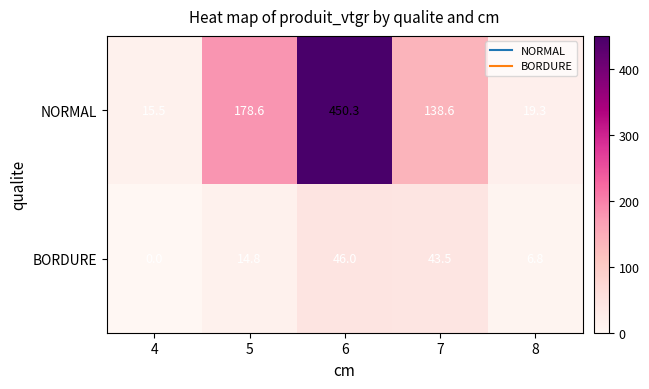

Reading left to right, list all the values displayed in this chart.

NORMAL: 4=15.5	5=178.6	6=450.3	7=138.6	8=19.3
BORDURE: 4=0.0	5=14.8	6=46.0	7=43.5	8=6.8